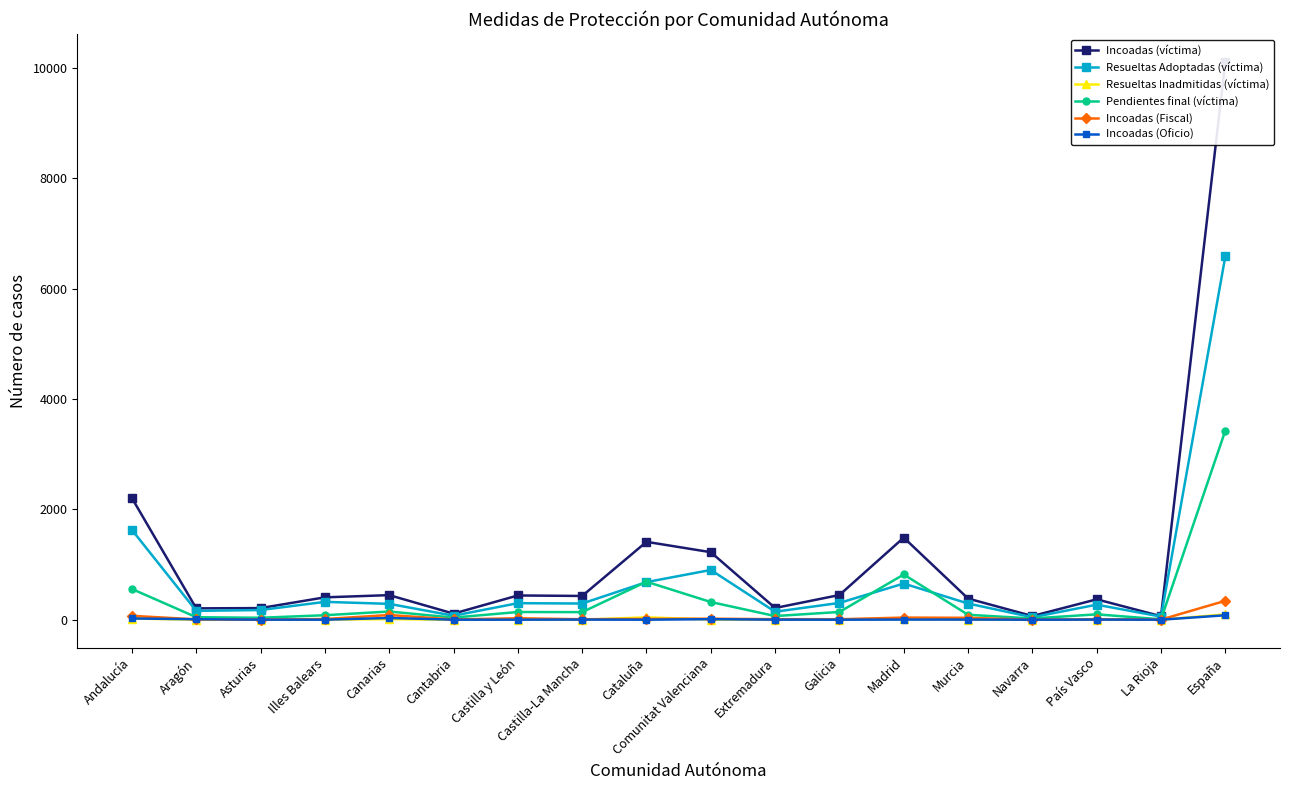

Does the chart have visible grid lines?

No